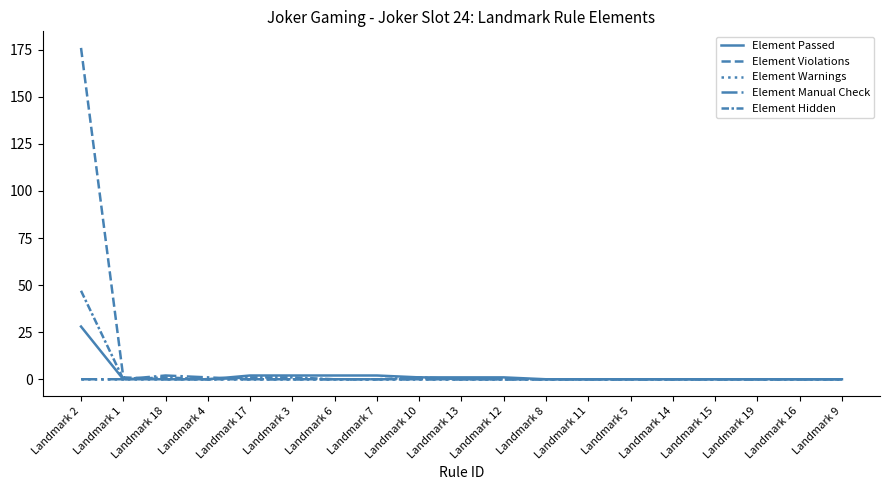

The Element Hidden series shows -22 at Landmark 15. True or false?

False